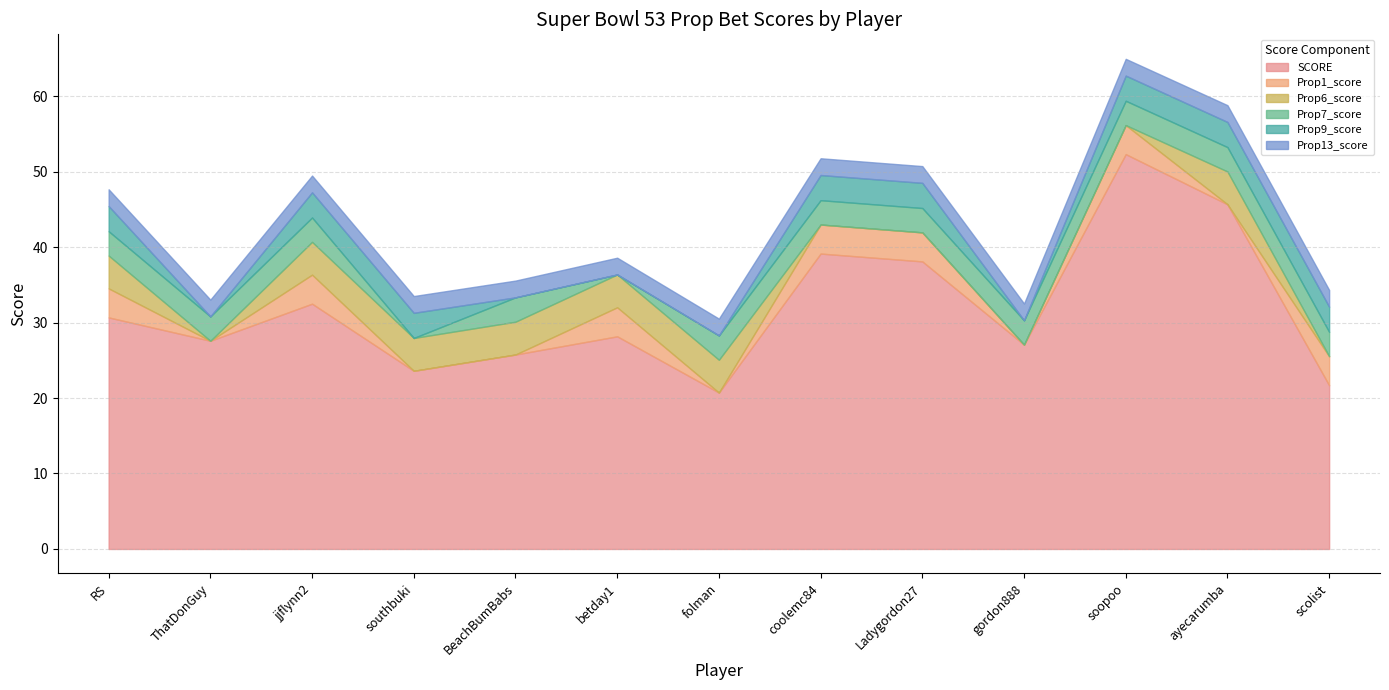

Rank the series by their maximum value, from highest to lowest.

SCORE, Prop6_score, Prop1_score, Prop9_score, Prop7_score, Prop13_score